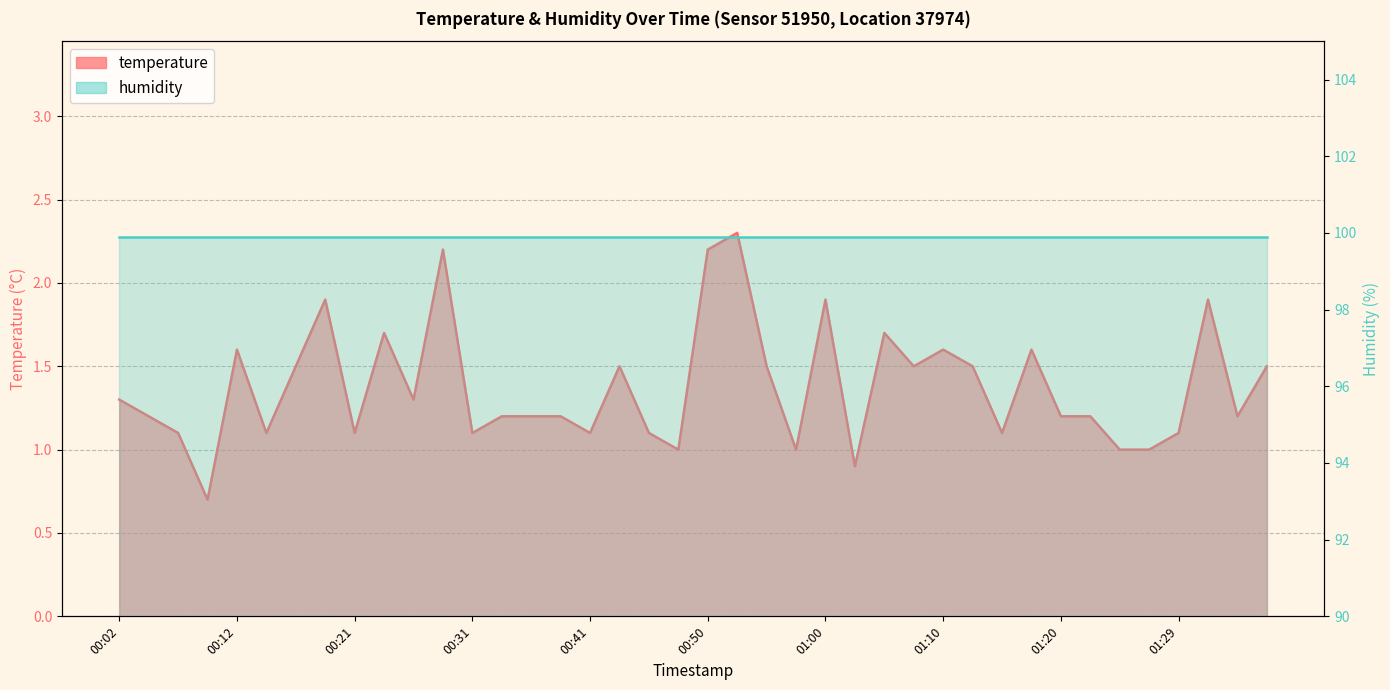

True or false: the data has more than 2 interior local peaks.

True